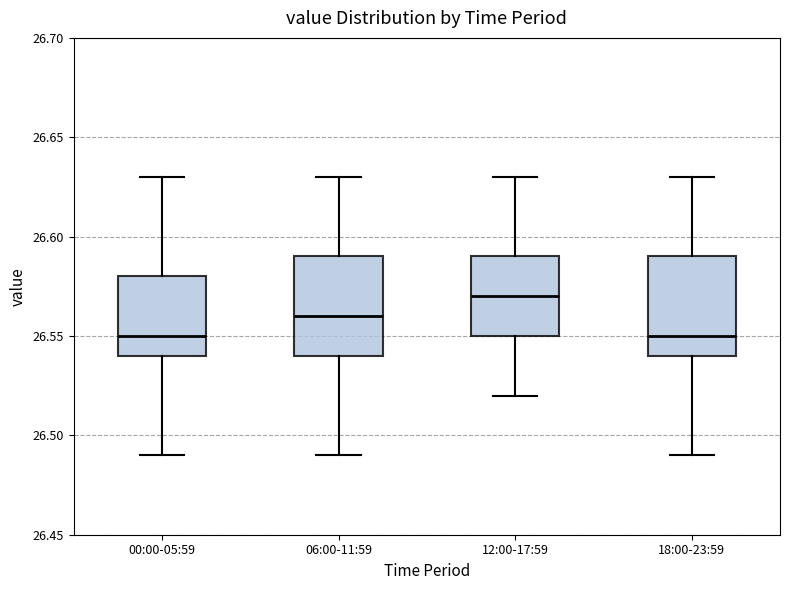

Reading left to right, read every box against the y-axis: the position of its median line, the range the box covers, and the ends of its whiskers. The values are not printed on the chart, so give them approximately, as read against the axis.

00:00-05:59: median 26.55, box 26.54 to 26.58, whiskers 26.49 to 26.63
06:00-11:59: median 26.56, box 26.54 to 26.59, whiskers 26.49 to 26.63
12:00-17:59: median 26.57, box 26.55 to 26.59, whiskers 26.52 to 26.63
18:00-23:59: median 26.55, box 26.54 to 26.59, whiskers 26.49 to 26.63